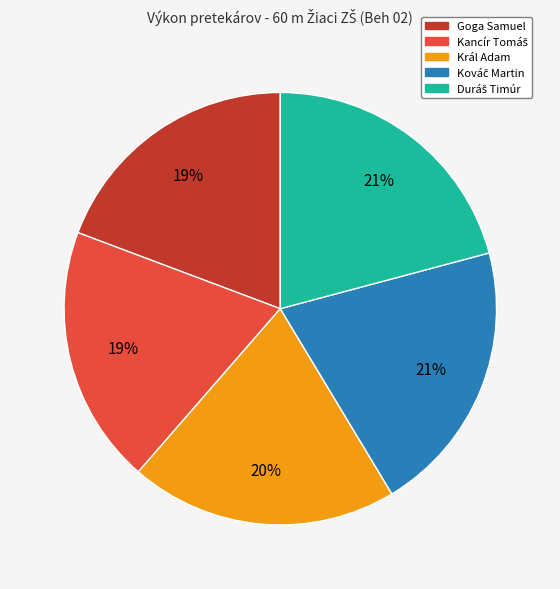

Is Král Adam the majority of the pie?

No